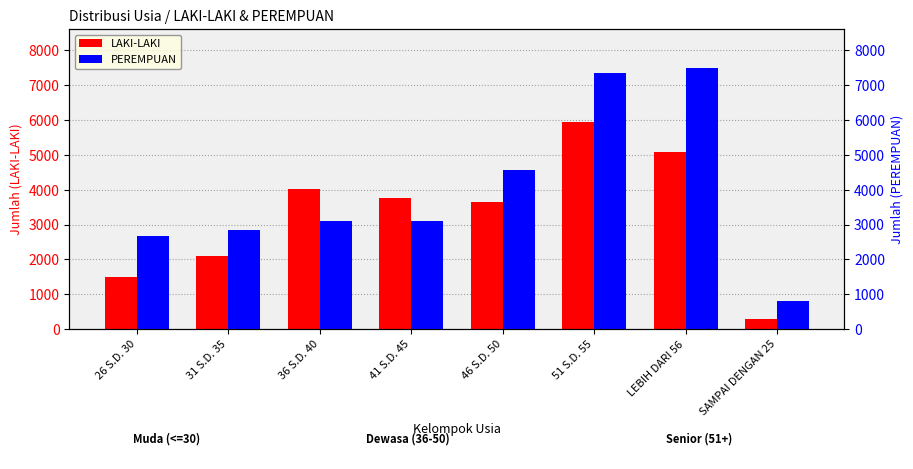

Is it true that PEREMPUAN equals 795 at SAMPAI DENGAN 25?

True